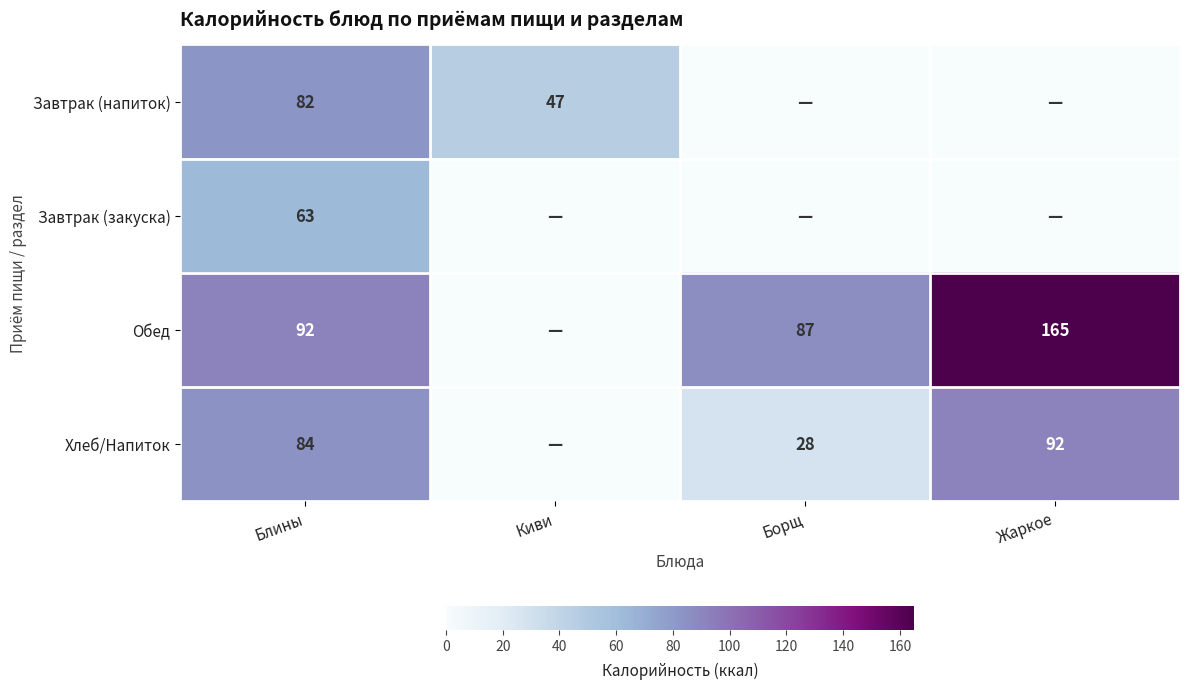

Is it true that Обед equals 39 at Блины?

False